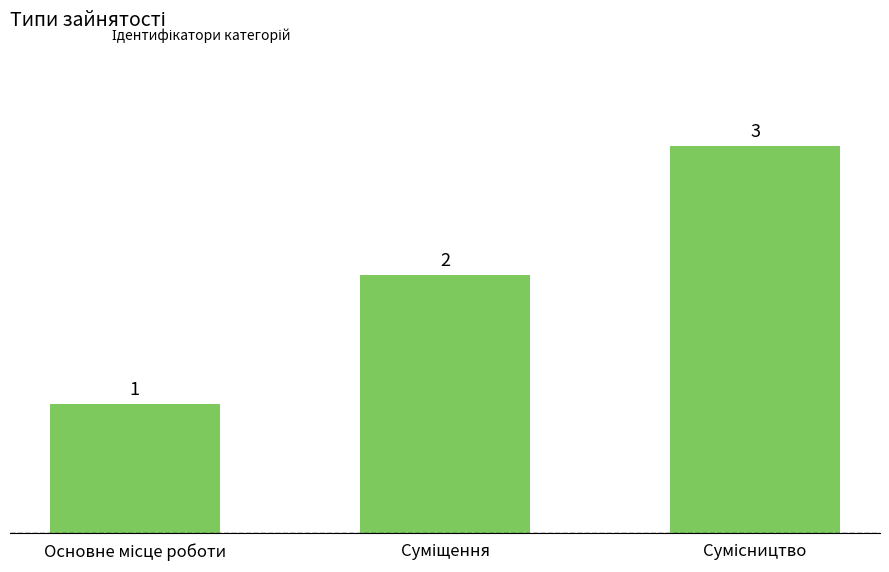

What is the sum of all values?

6